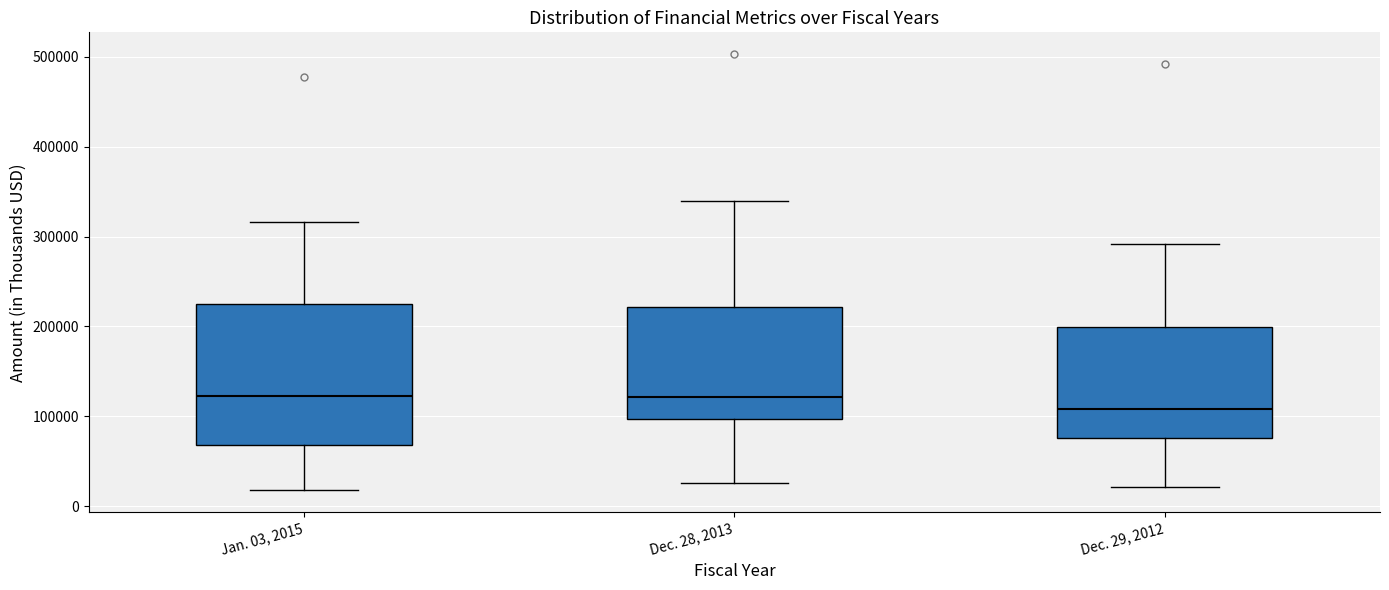

Reading left to right, transcribe this box plot: for each box, give where its median line is, the range the box spans, and where its two whiskers end, as read against the y-axis. The values are not printed on the chart, so give them approximately, as read against the axis.

Jan. 03, 2015: median 120000, box 70000 to 230000, whiskers 20000 to 320000
Dec. 28, 2013: median 120000, box 100000 to 220000, whiskers 30000 to 340000
Dec. 29, 2012: median 110000, box 80000 to 200000, whiskers 20000 to 290000